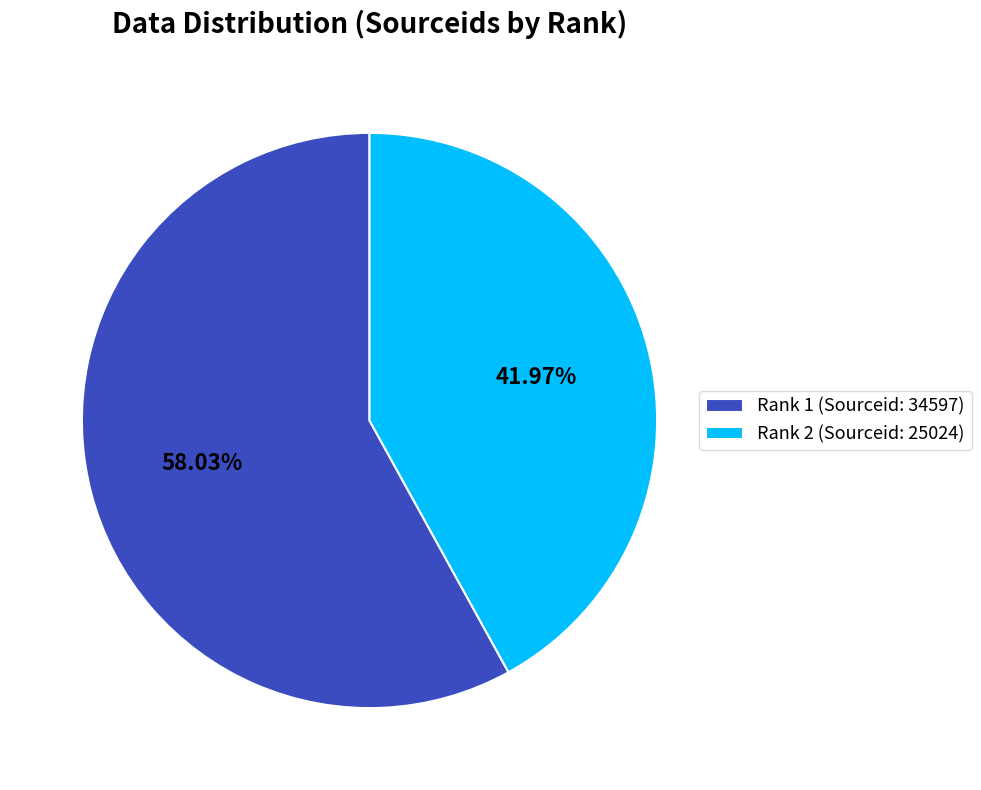

What percentage is the Rank 1 (Sourceid: 34597) slice, to the nearest percent?

58%